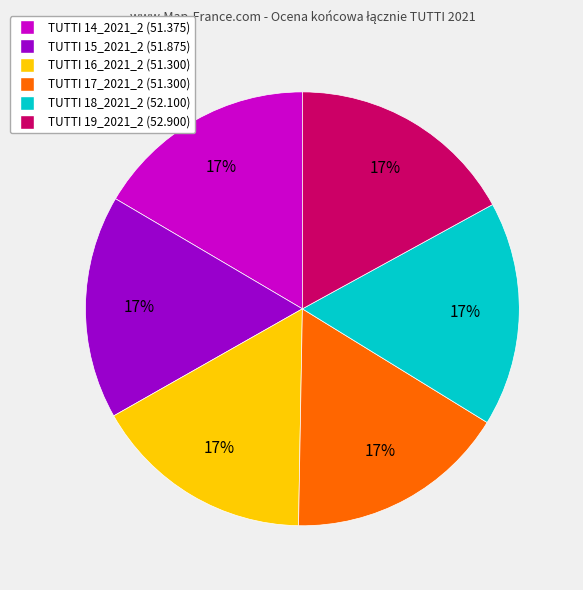

Is TUTTI 19_2021_2 the majority of the pie?

No